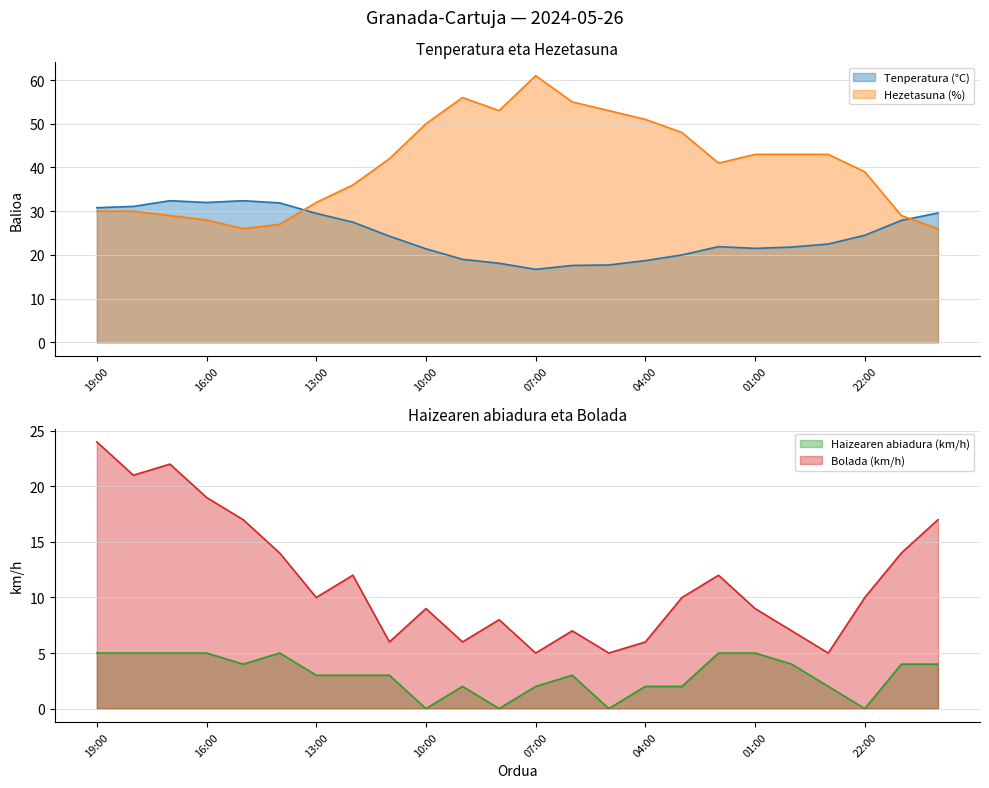

Reading left to right, extract all data points from this chart.

Tenperatura (°C): 30.8	31.1	32.4	32.0	32.4	31.9	29.5	27.5	24.3	21.4	19.0	18.1	16.7	17.6	17.7	18.7	20.0	21.9	21.5	21.8	22.5	24.5	27.9	29.6
Haizearen abiadura (km/h): 5.0	5.0	5.0	5.0	4.0	5.0	3.0	3.0	3.0	0.0	2.0	0.0	2.0	3.0	0.0	2.0	2.0	5.0	5.0	4.0	2.0	0.0	4.0	4.0
Bolada (km/h): 24.0	21.0	22.0	19.0	17.0	14.0	10.0	12.0	6.0	9.0	6.0	8.0	5.0	7.0	5.0	6.0	10.0	12.0	9.0	7.0	5.0	10.0	14.0	17.0
Hezetasuna (%): 30.0	30.0	29.0	28.0	26.0	27.0	32.0	36.0	42.0	50.0	56.0	53.0	61.0	55.0	53.0	51.0	48.0	41.0	43.0	43.0	43.0	39.0	29.0	26.0